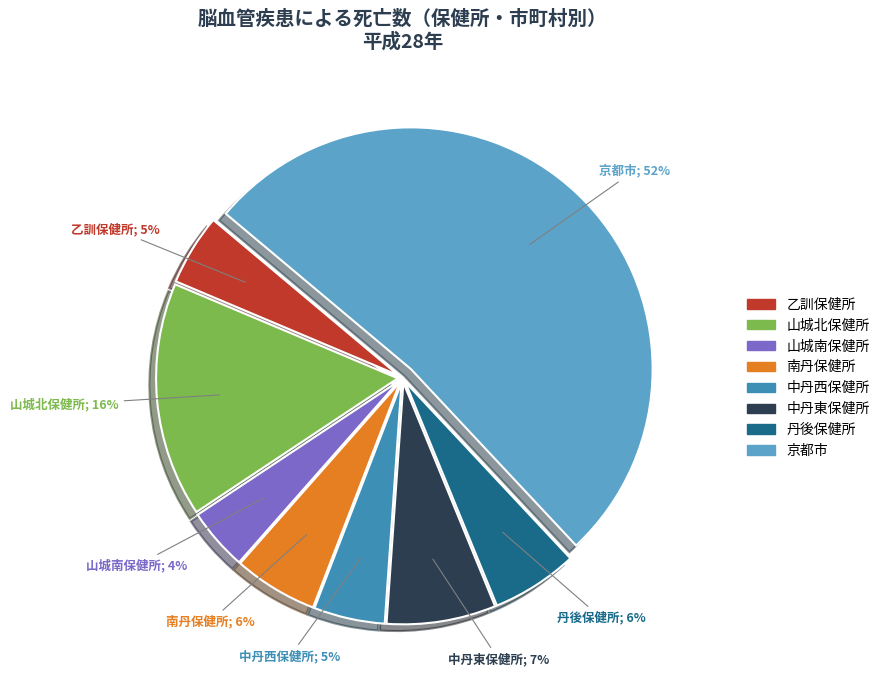

To the nearest percent, what is the difference between the largest and smallest slice percentages?

48%